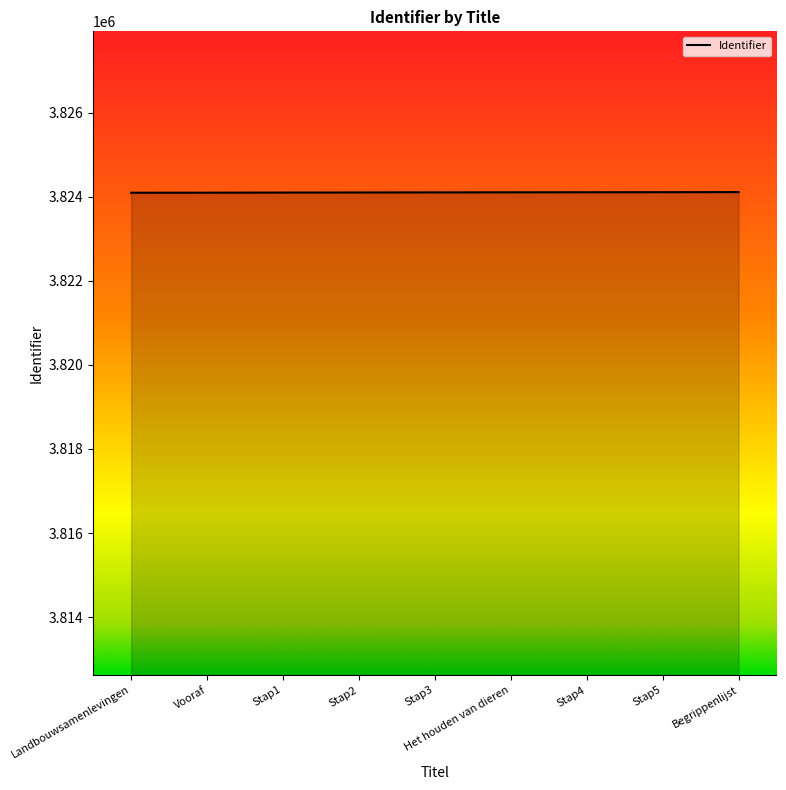

What is the maximum value shown in the chart?

3824111